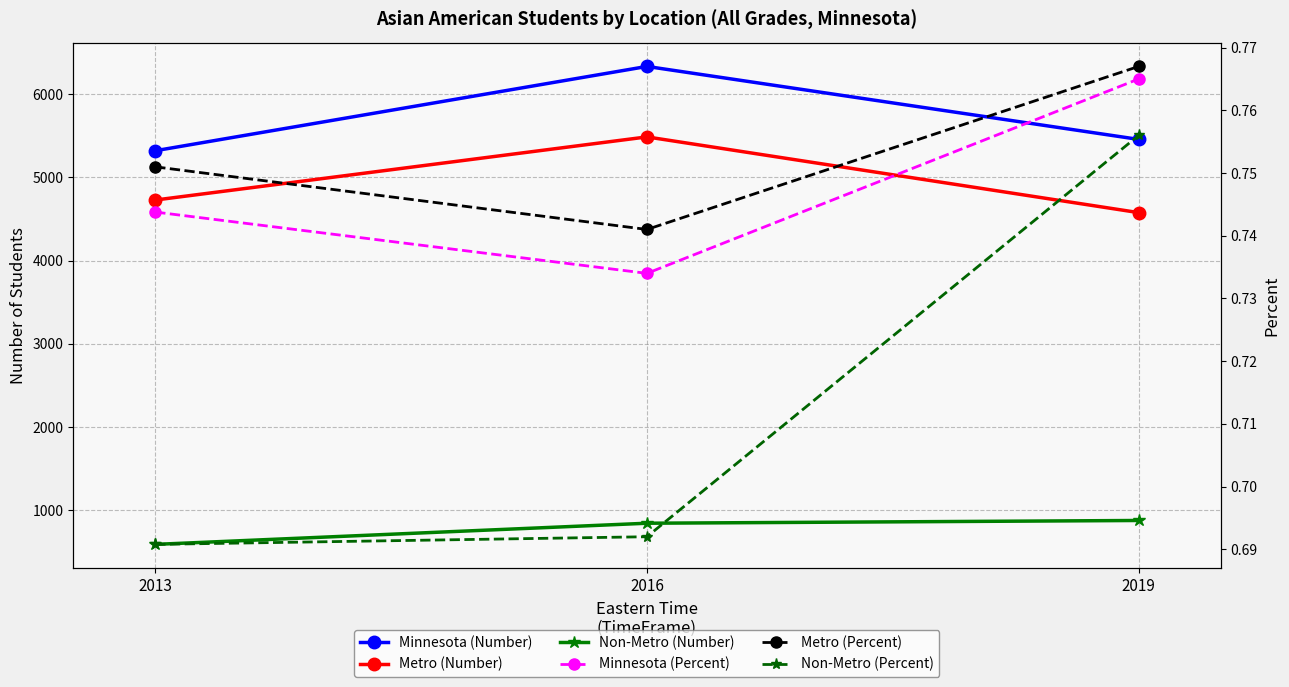

Rank the categories by Minnesota (Percent) value from lowest to highest.

2016, 2013, 2019